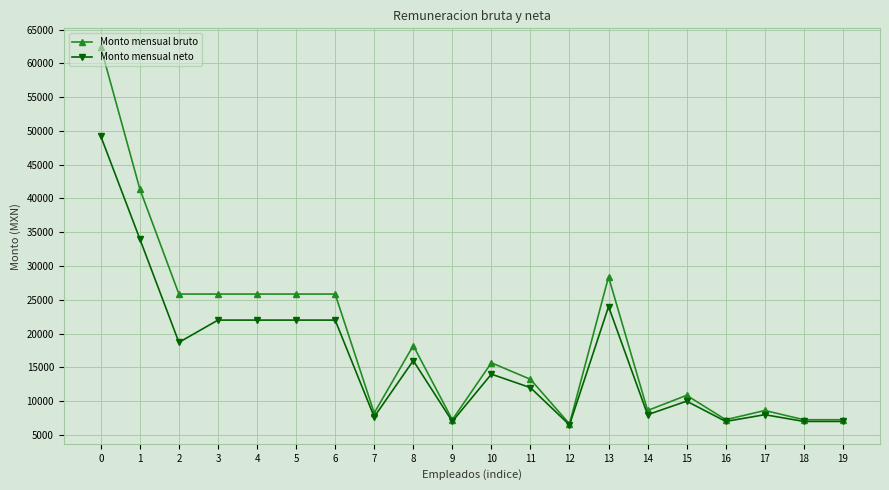

Reading left to right, transcribe all the data shown in this chart.

Monto mensual bruto: 0=62388.2	1=41391.2	2=25853.4	3=25853.4	4=25853.4	5=25853.4	6=25853.4	7=8248.0	8=18223.7	9=7254.3	10=15680.4	11=13236.0	12=6636.7	13=28396.6	14=8620.7	15=10864.8	16=7254.3	17=8620.7	18=7254.3	19=7254.3
Monto mensual neto: 0=49207.8	1=34000.0	2=18700.0	3=22000.0	4=22000.0	5=22000.0	6=22000.0	7=7667.9	8=16000.0	9=7000.0	10=14000.0	11=12000.0	12=6485.6	13=24000.0	14=8000.0	15=10000.0	16=7000.0	17=8000.0	18=7000.0	19=7000.0